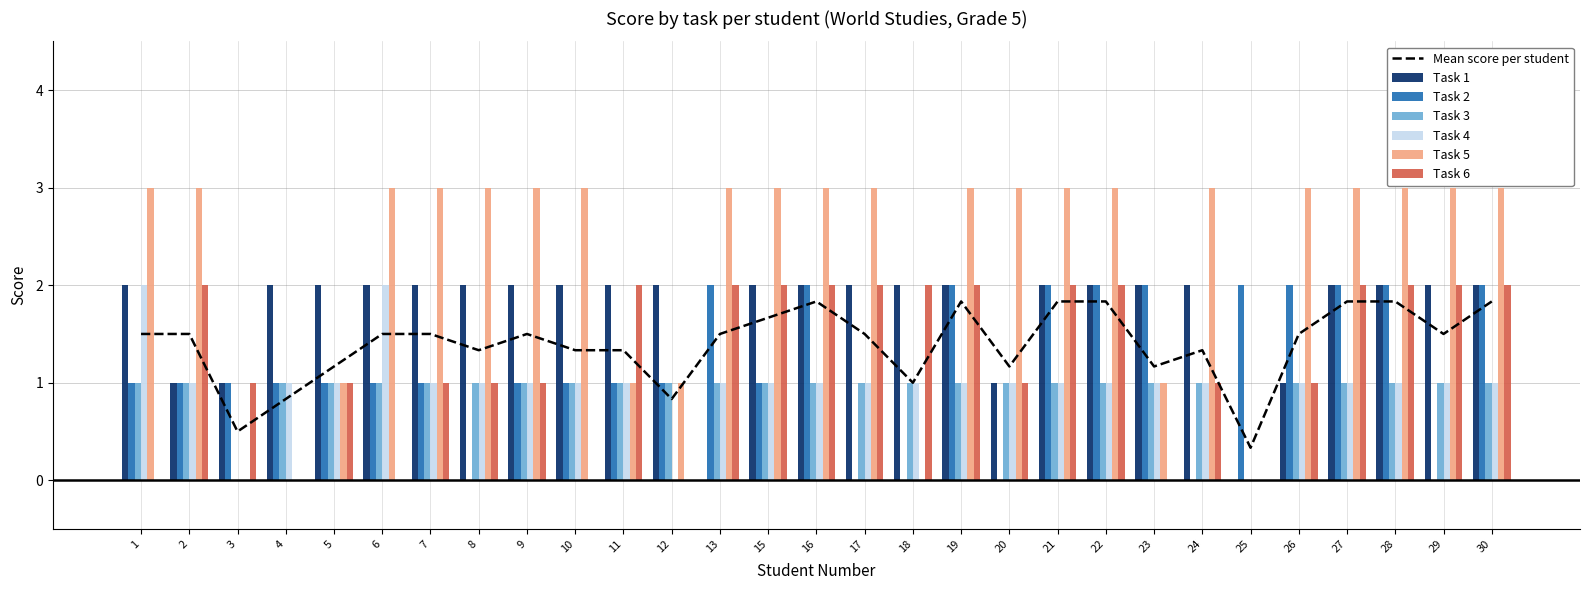

Which category has the highest value in the Task 1 series?

1